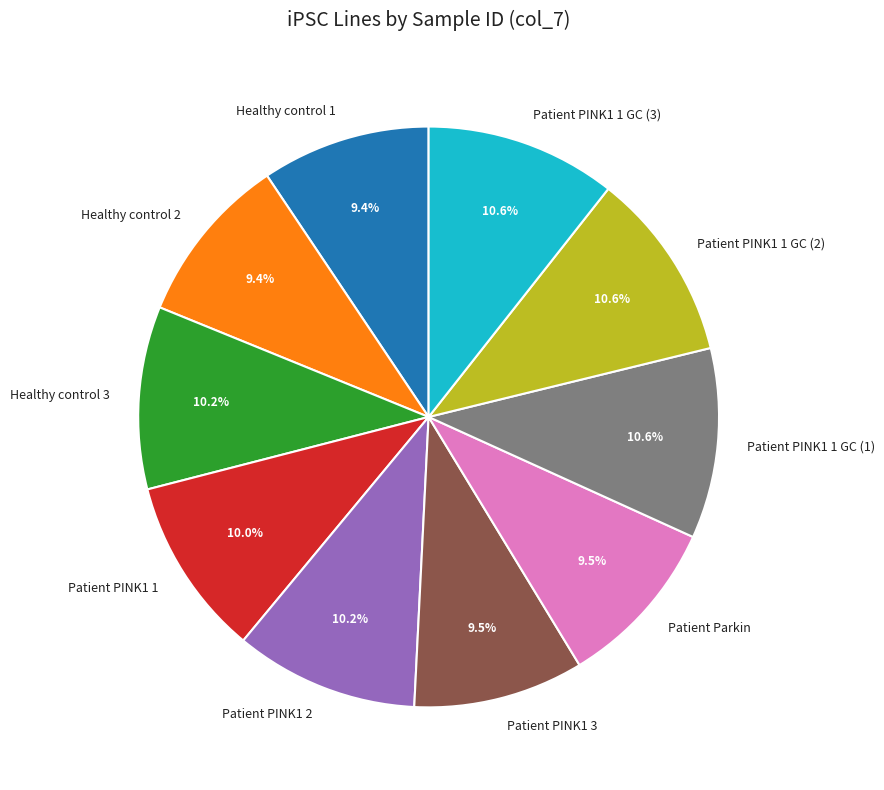

Count the number of slices in the pie.

10